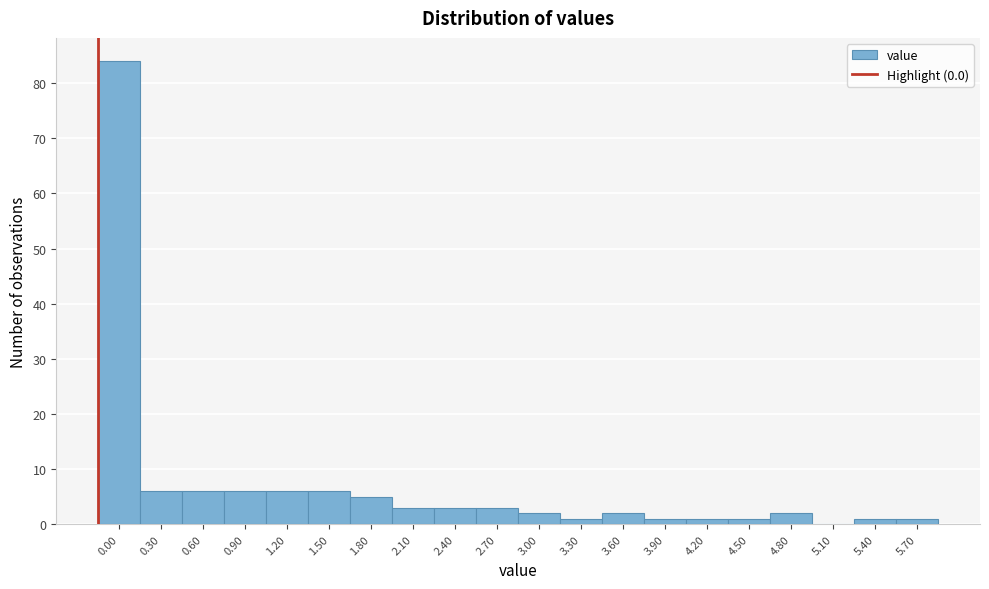

Reading left to right, what are all the values shown in this chart?

0.00=84	0.30=6	0.60=6	0.90=6	1.20=6	1.50=6	1.80=5	2.10=3	2.40=3	2.70=3	3.00=2	3.30=1	3.60=2	3.90=1	4.20=1	4.50=1	4.80=2	5.10=0	5.40=1	5.70=1